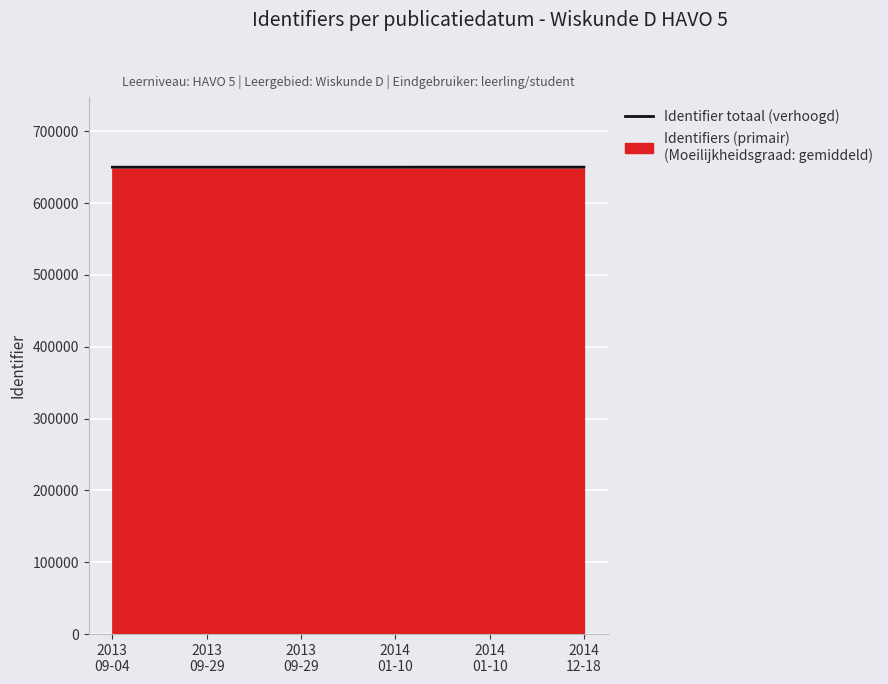

Reading left to right, what are all the values shown in this chart?

649909	649910	649912	649913	649943	649944